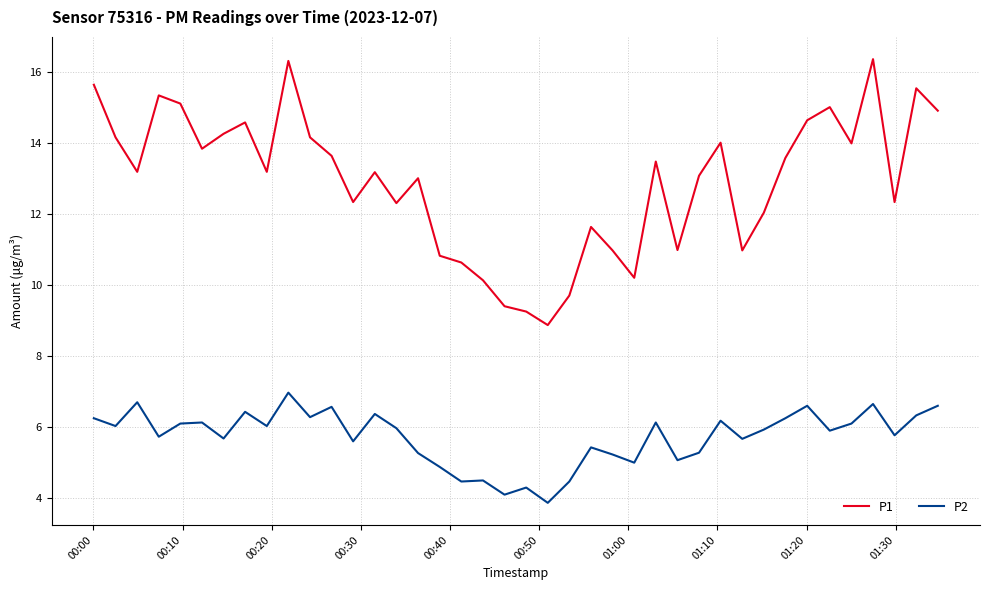

True or false: P2 and P1 intersect in this chart.

False